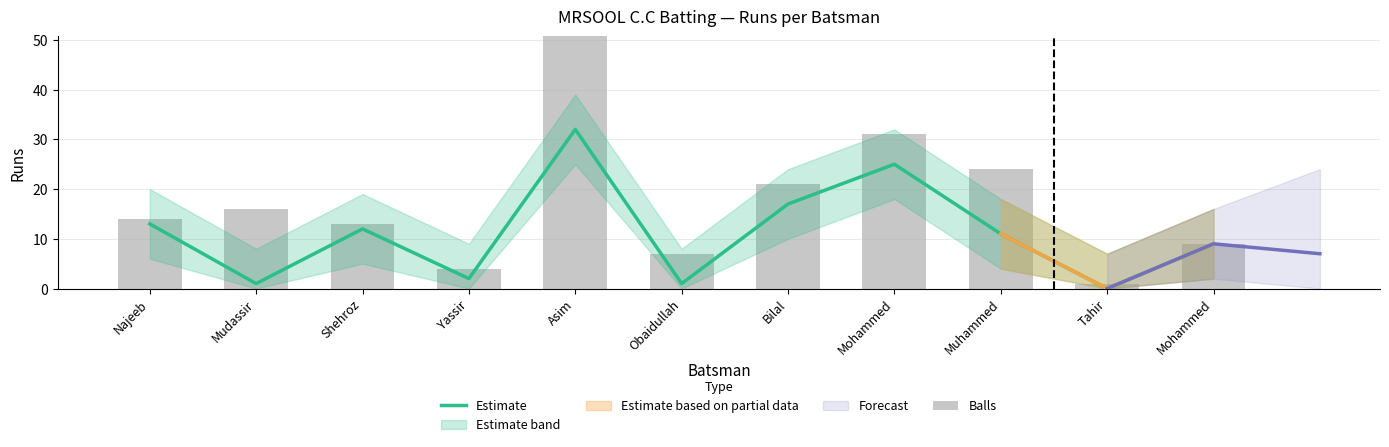

Which series has the largest total across all categories?

Balls